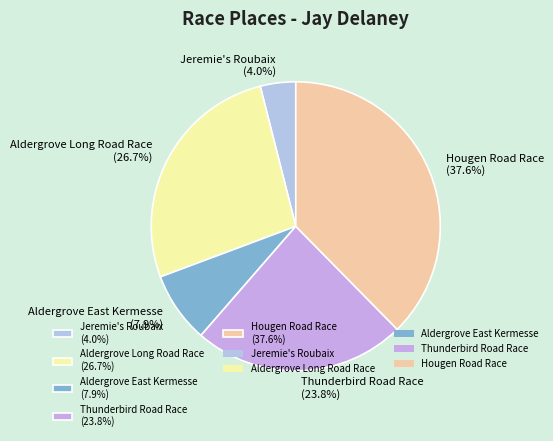

To the nearest percent, what is the difference between the Jeremie's Roubaix and Hougen Road Race slice percentages?

34%